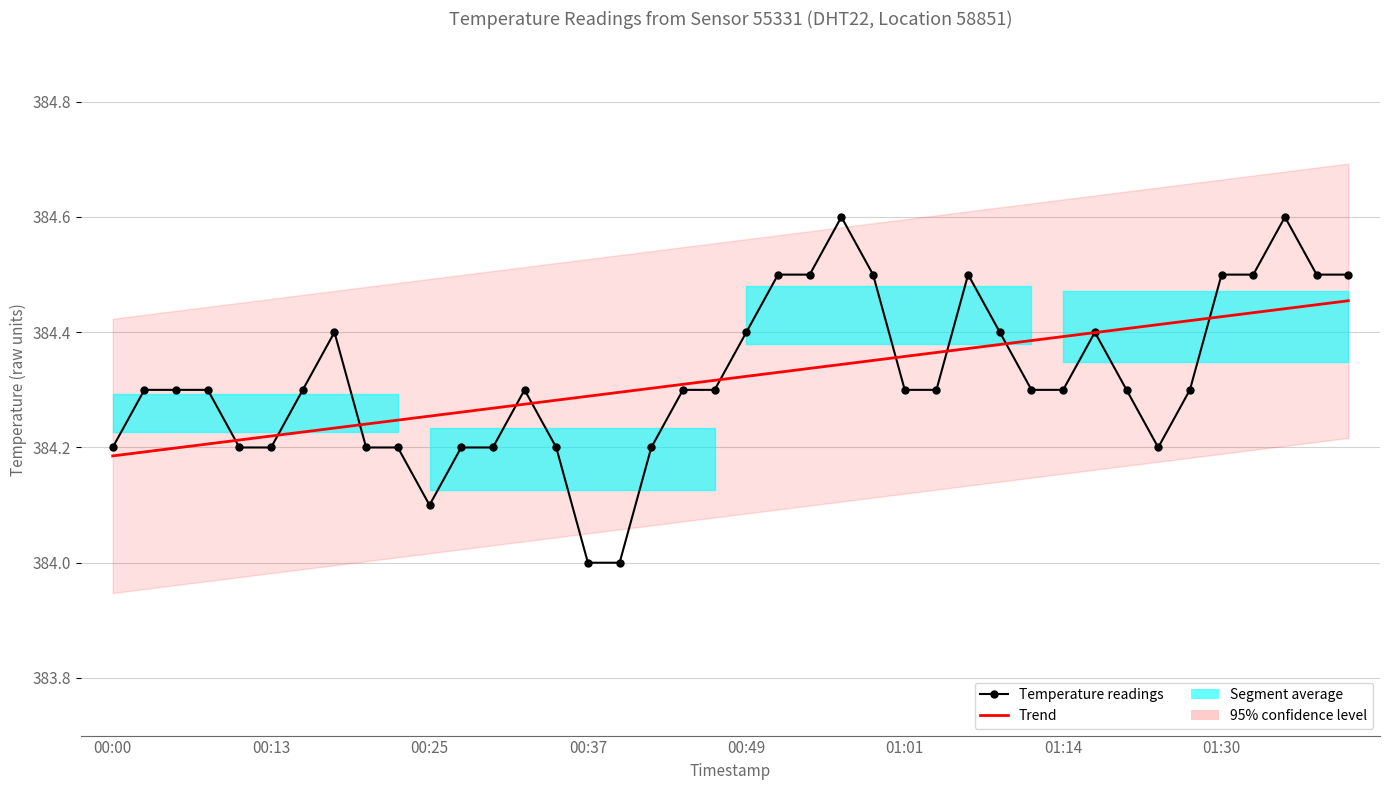

Rank the series at 38 from highest to lowest value.

Temperature readings, Trend